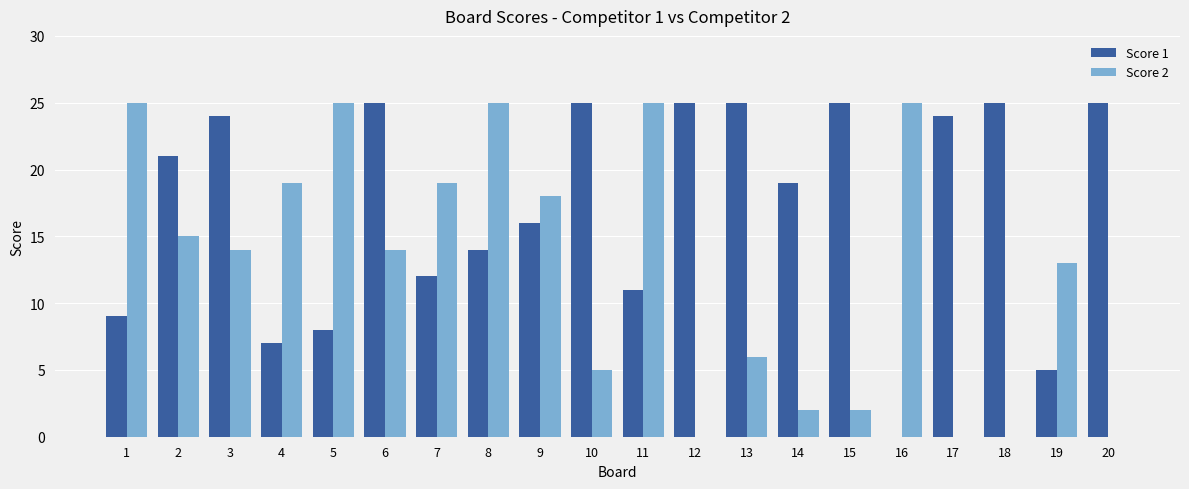

The value of Score 2 at 10 is 5. True or false?

True